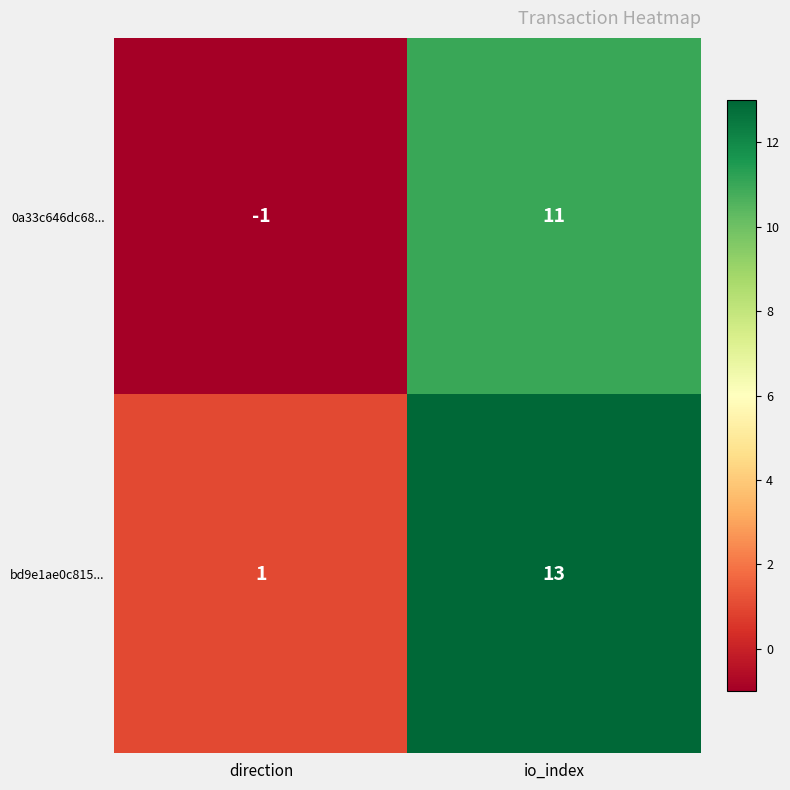

What is the maximum value shown in the chart?

13